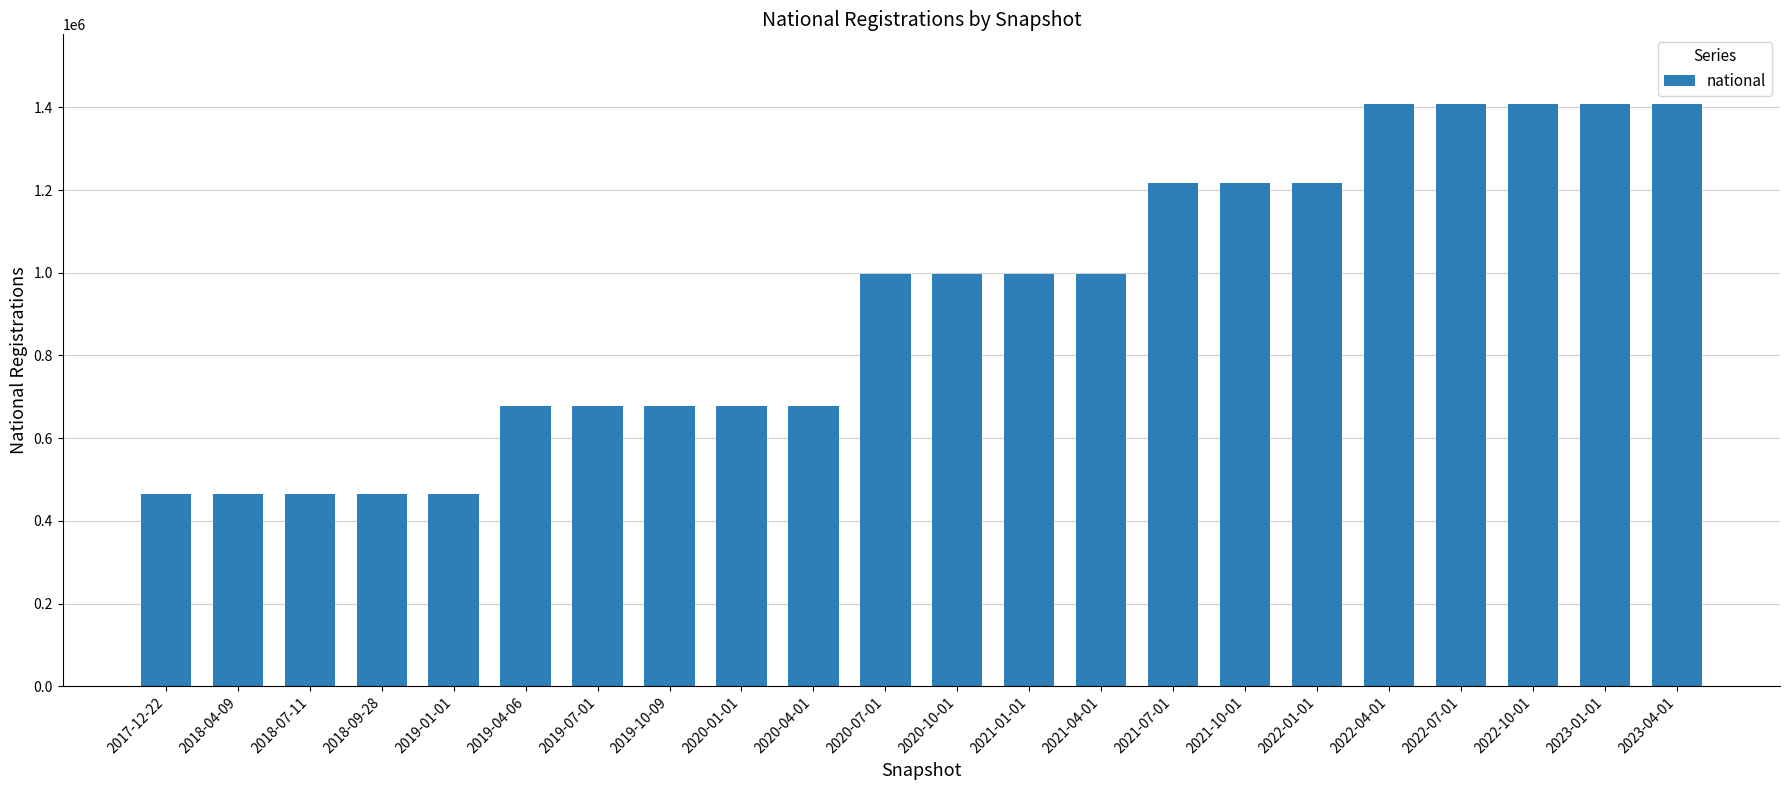

How many data points does each series have?

22